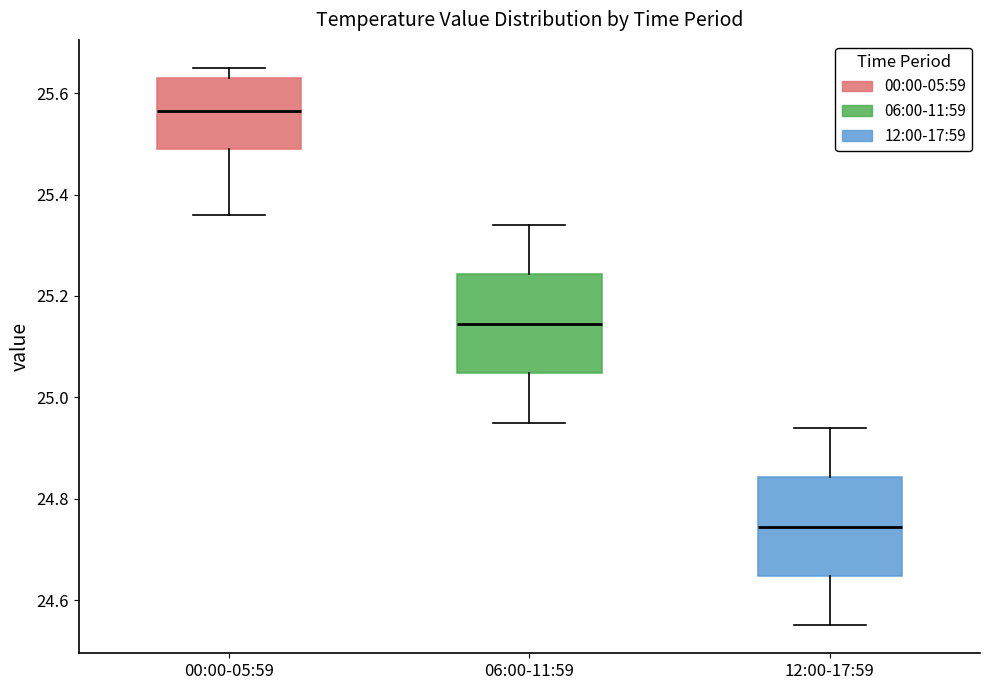

Which box has the lowest median line?

12:00-17:59